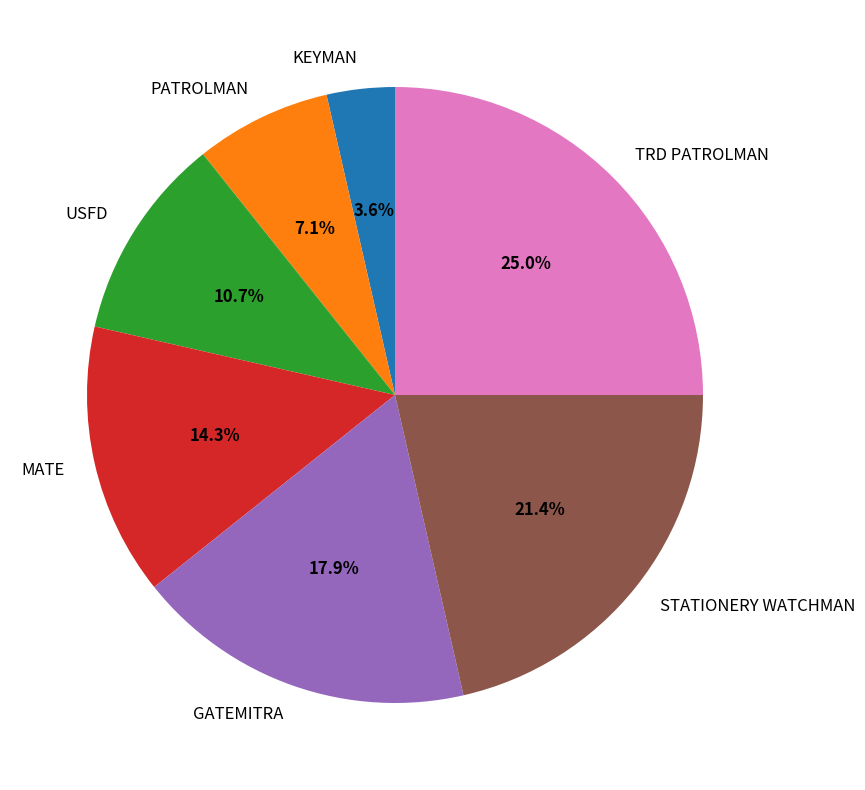

To the nearest percent, what portion does STATIONERY WATCHMAN represent?

21%